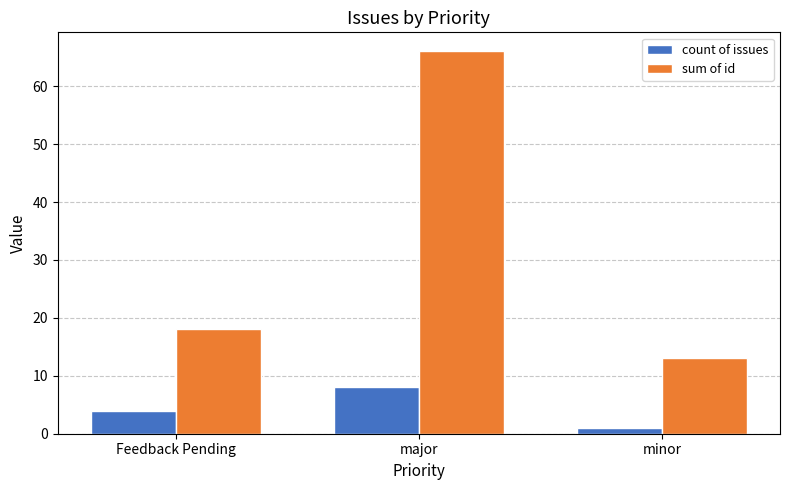

What position from the right is major?

2